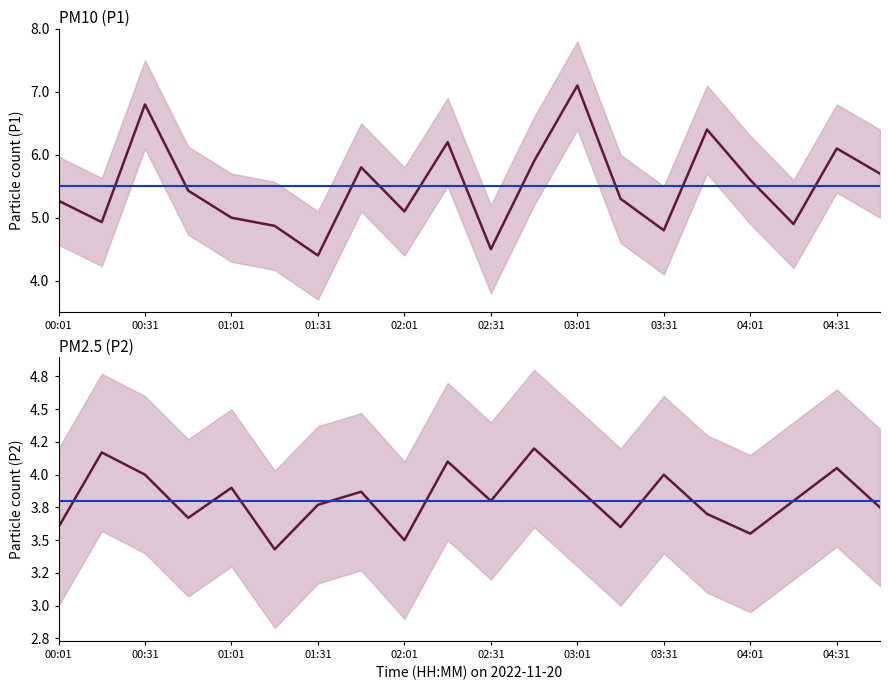

Count the number of data series in this chart.

2